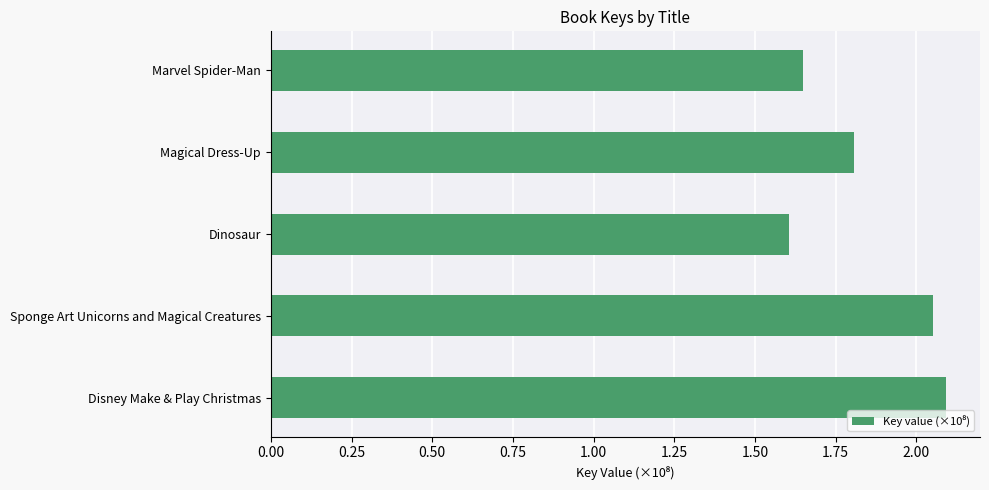

What is the smallest value displayed?

1.6